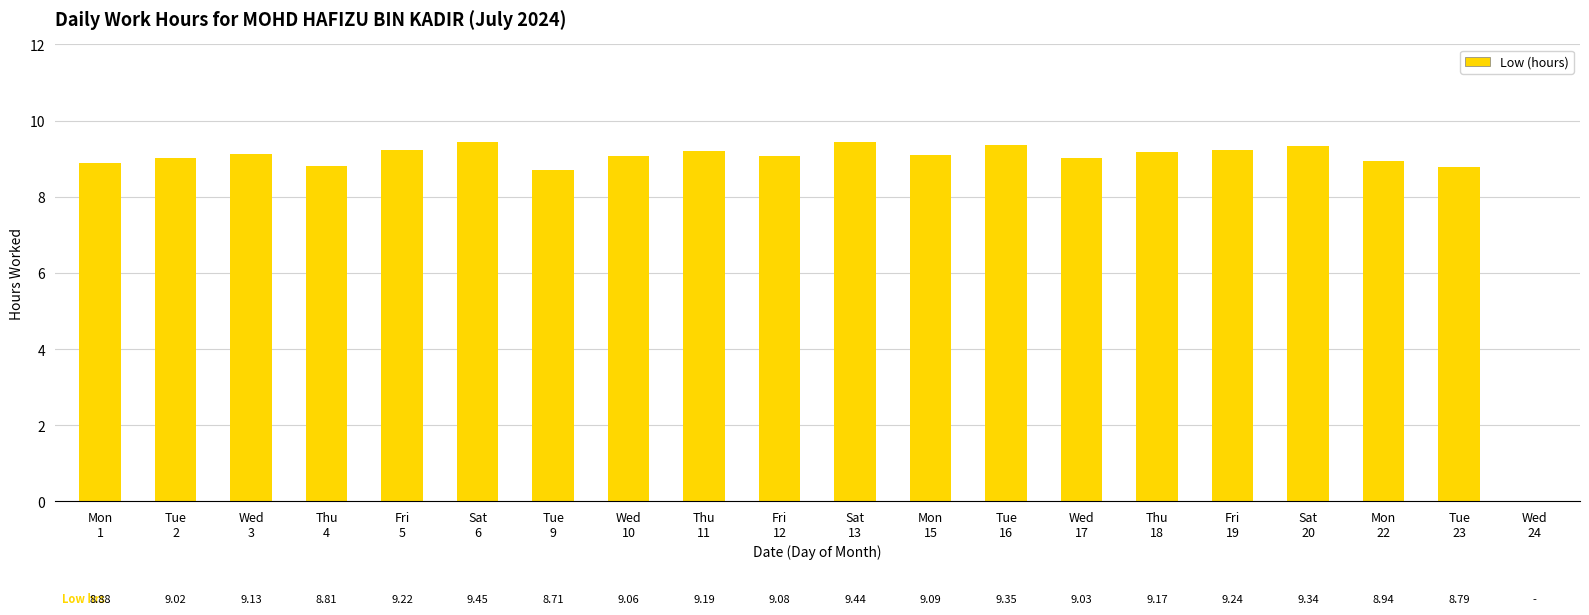

Count the number of categories in the chart.

20